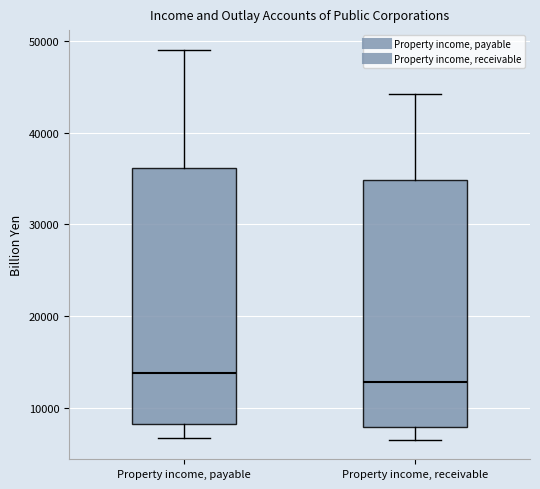

Where does the lower whisker of the box for Property income, receivable end on the y-axis? The values are not printed on the chart, so give them approximately, as read against the axis.

7000